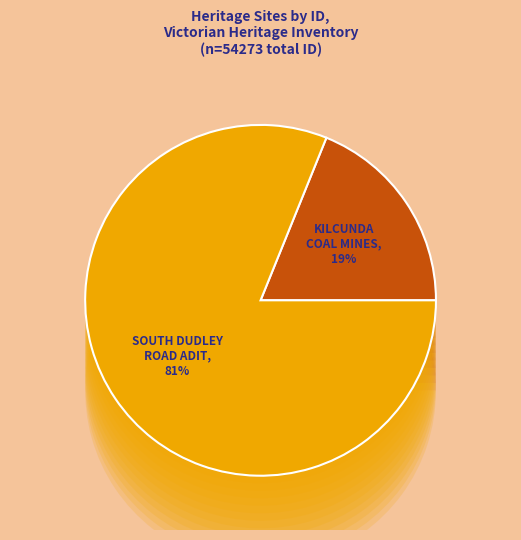

To the nearest percent, what is the difference between the largest and smallest slice percentages?

62%